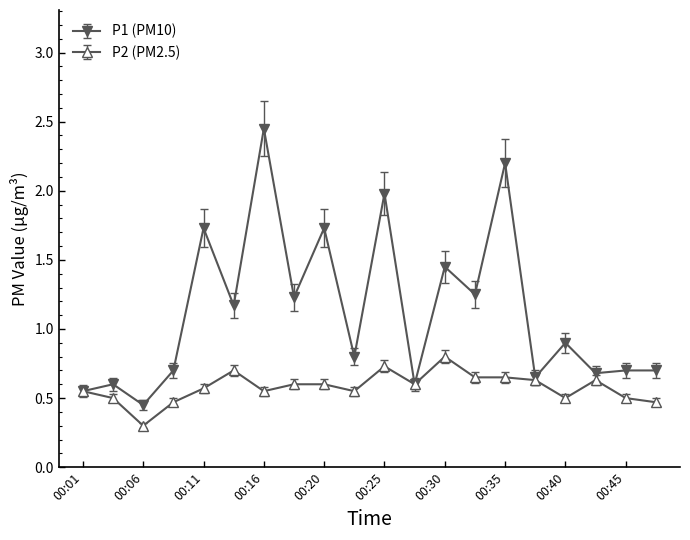

What is the highest value of the P2 (PM2.5) series?

0.8